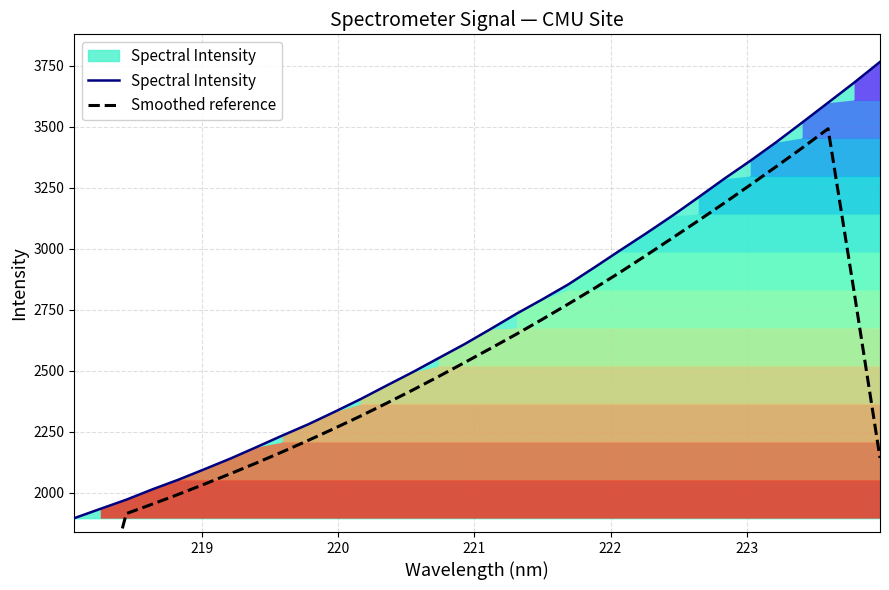

How many lines are shown in the chart?

2